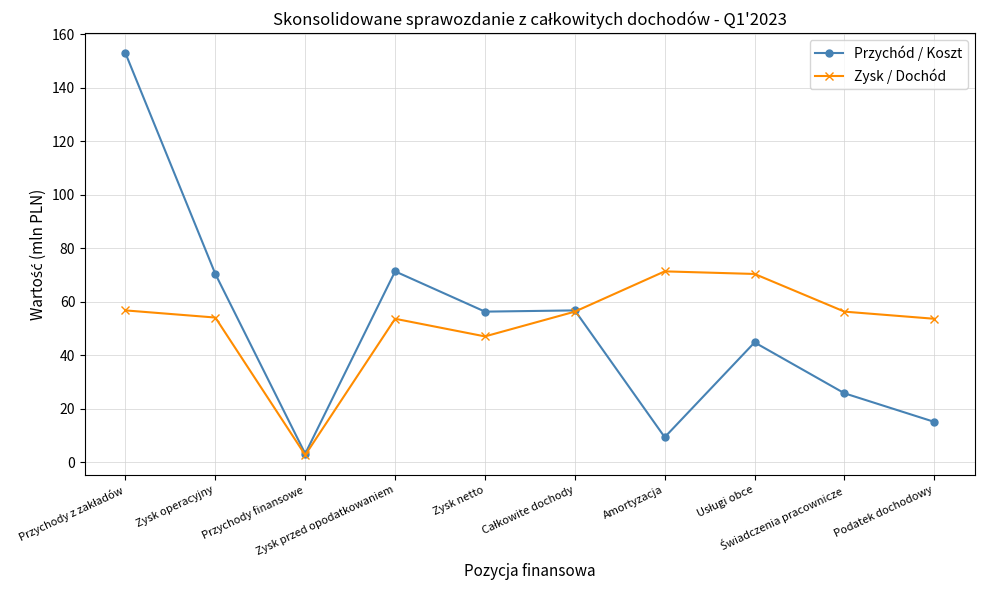

What is the difference between the maximum and minimum values in the Zysk / Dochód series?

68.6